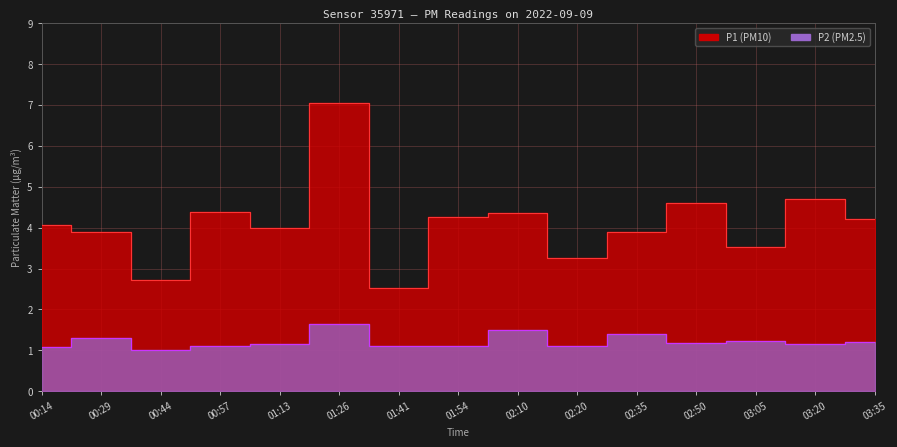

The value of P1 at 02:20 is 5.1. True or false?

False